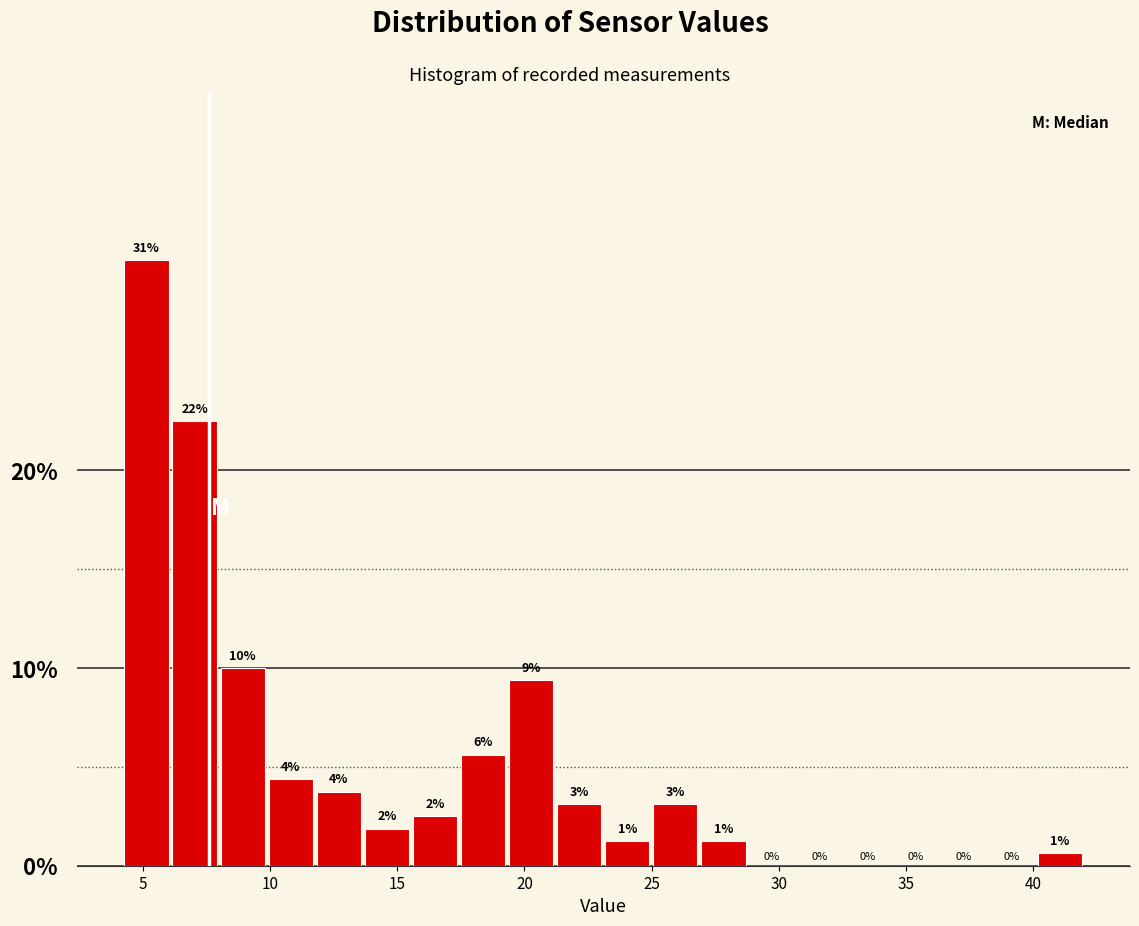

Around what value on the x-axis is the tallest bar? Give the approximate position of its centre, as read against the axis.

5.0